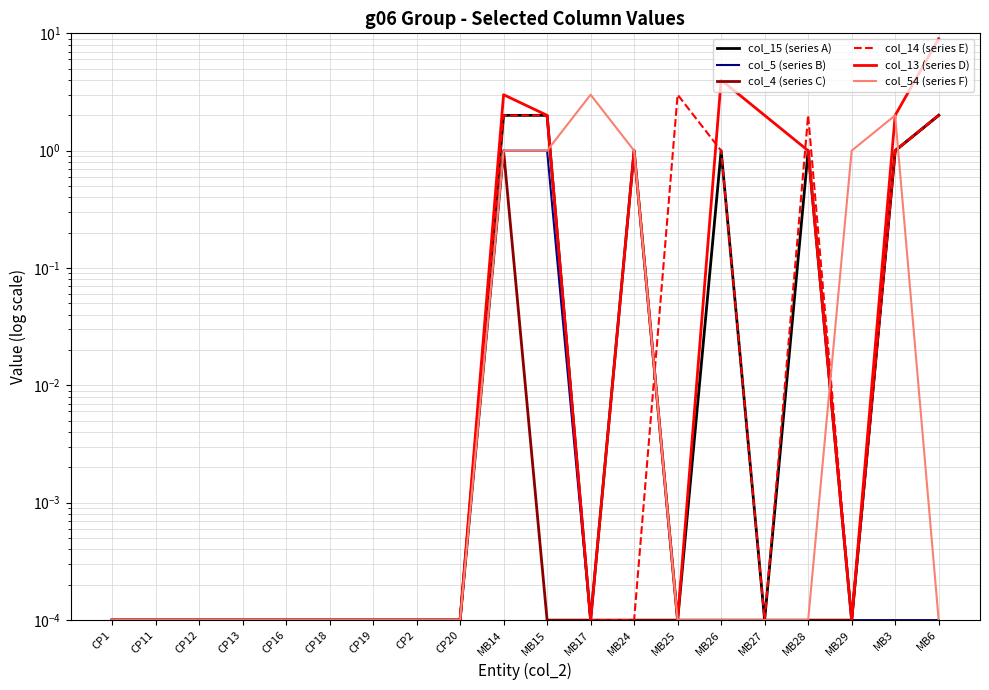

Is the value of col_13 (series D) at CP2 greater than the value of col_14 (series E) at MB3?

No